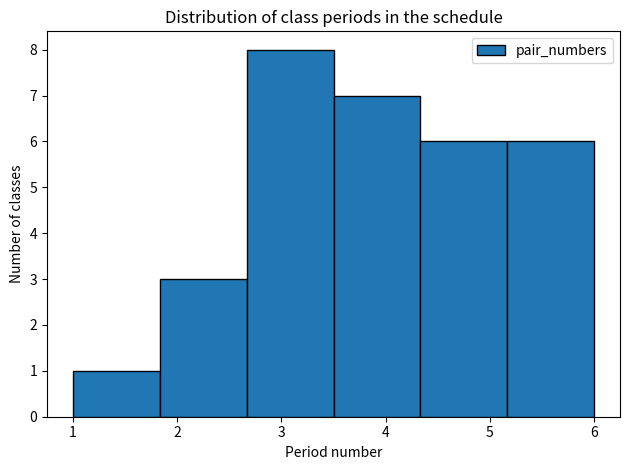

How tall is the bar that spans 1.8 to 2.7 on the x-axis? Neither the bar edges nor the heights are printed on the chart, so give them approximately, as read against the axes.

3